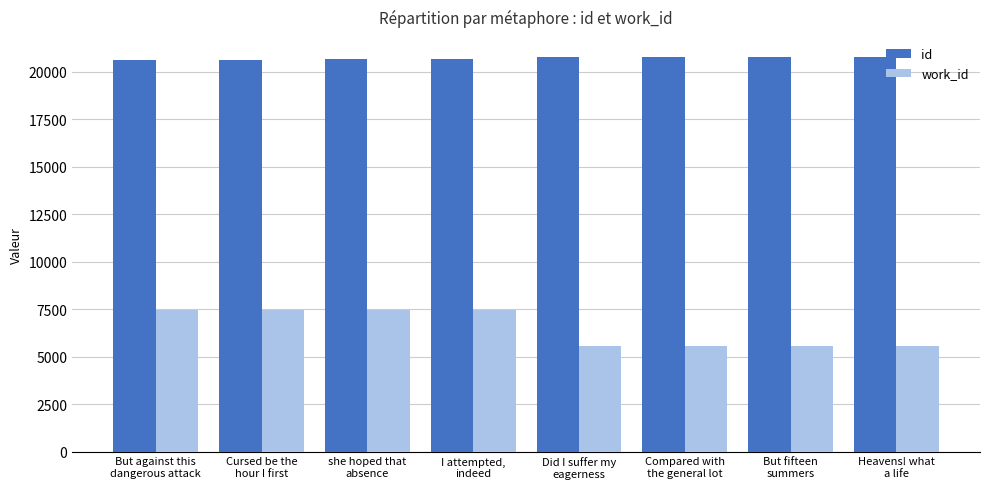

What is the sum of the work_id values at Compared with
the general lot and But fifteen
summers?

11158